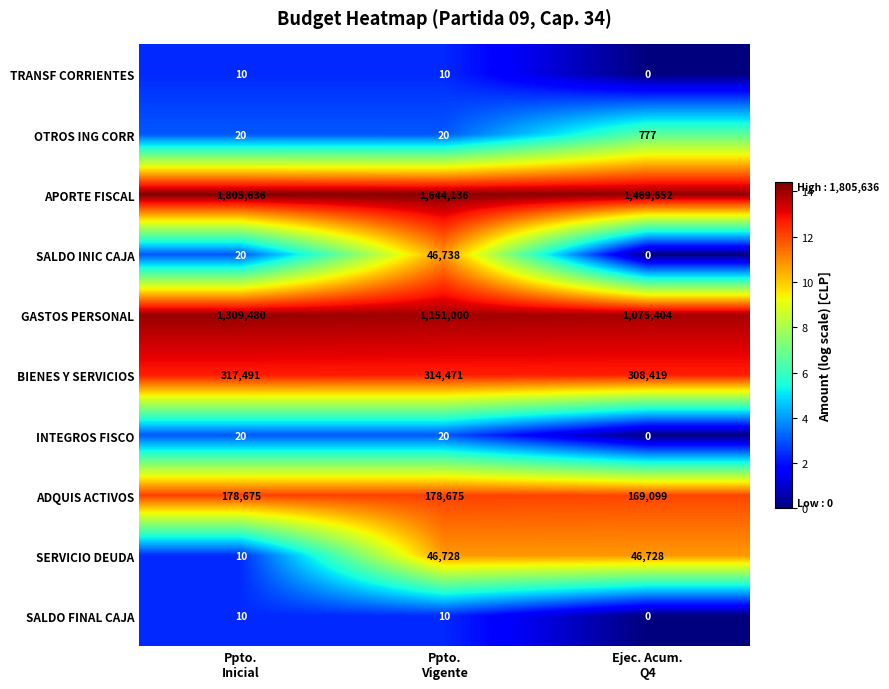

What is the maximum value shown in the chart?

1805636